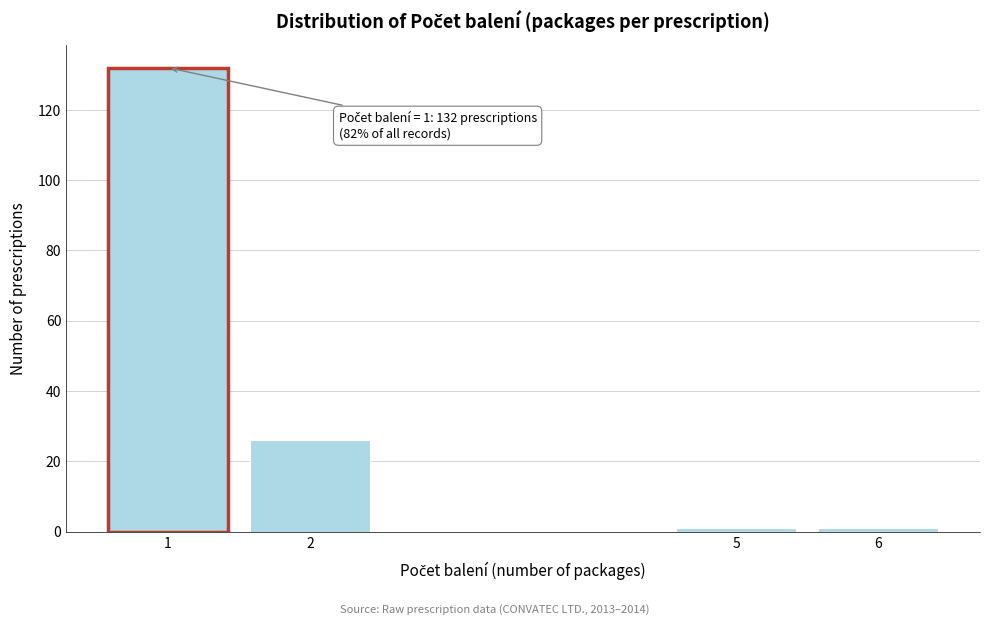

Reading right to left, list all the values displayed in this chart.

6=1	5=1	2=26	1=132